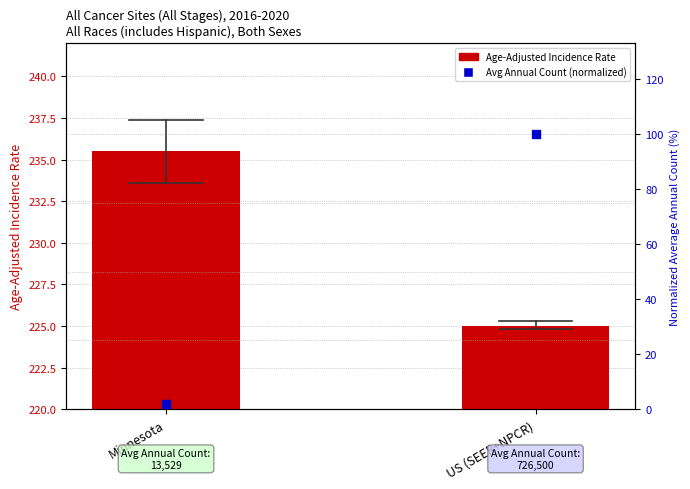

At how many categories does at least one series exceed 24?

2